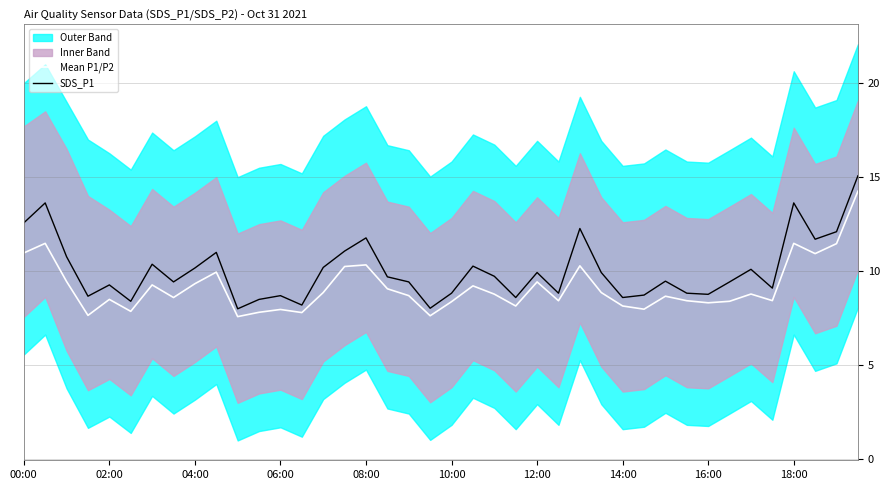

What is the difference between the maximum and minimum values in the SDS_P1 series?

7.1